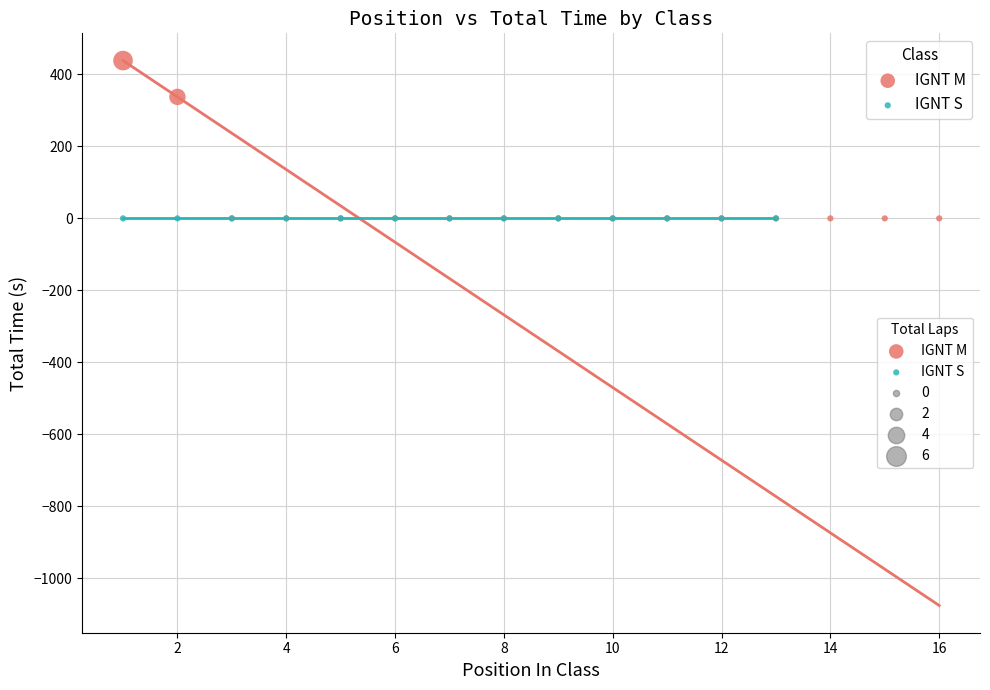

Which series contains the highest Y value?

IGNT M